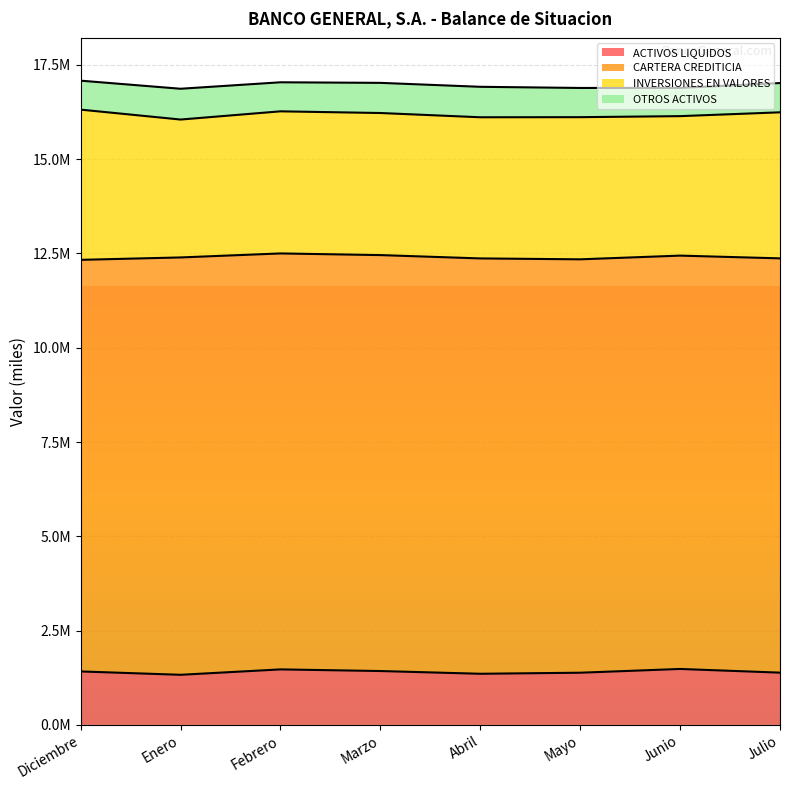

List the labels in order of CARTERA CREDITICIA value, largest first.

Enero, Febrero, Marzo, Abril, Julio, Mayo, Junio, Diciembre